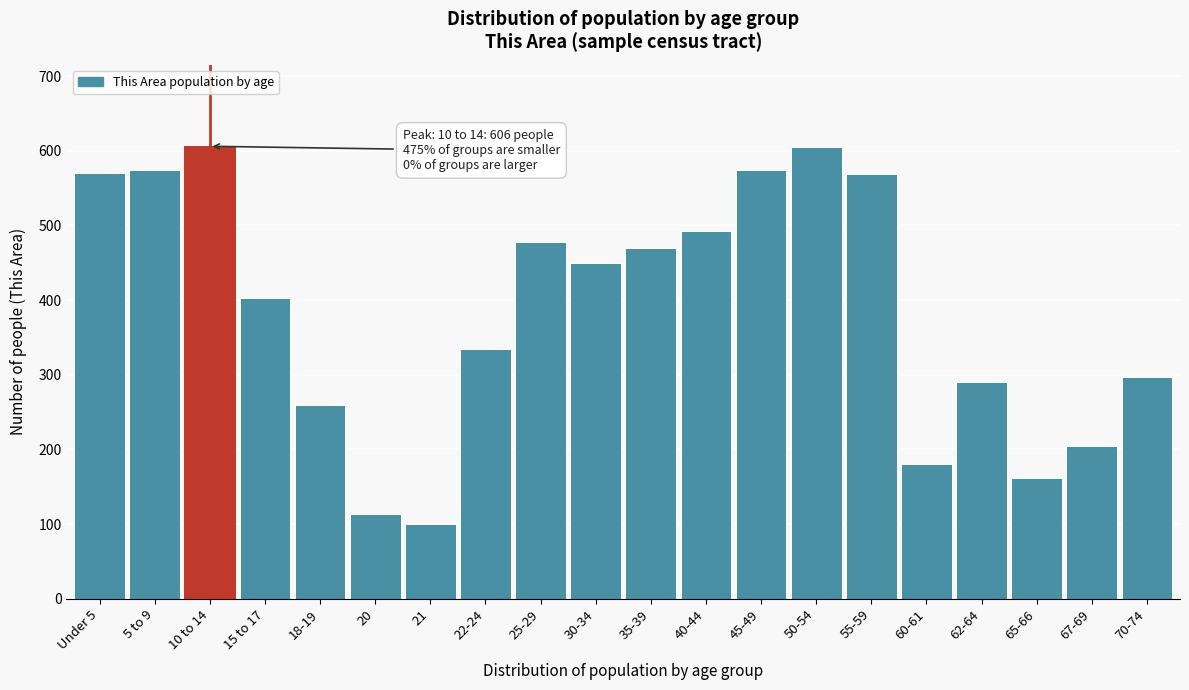

The value at 30-34 is 585. True or false?

False